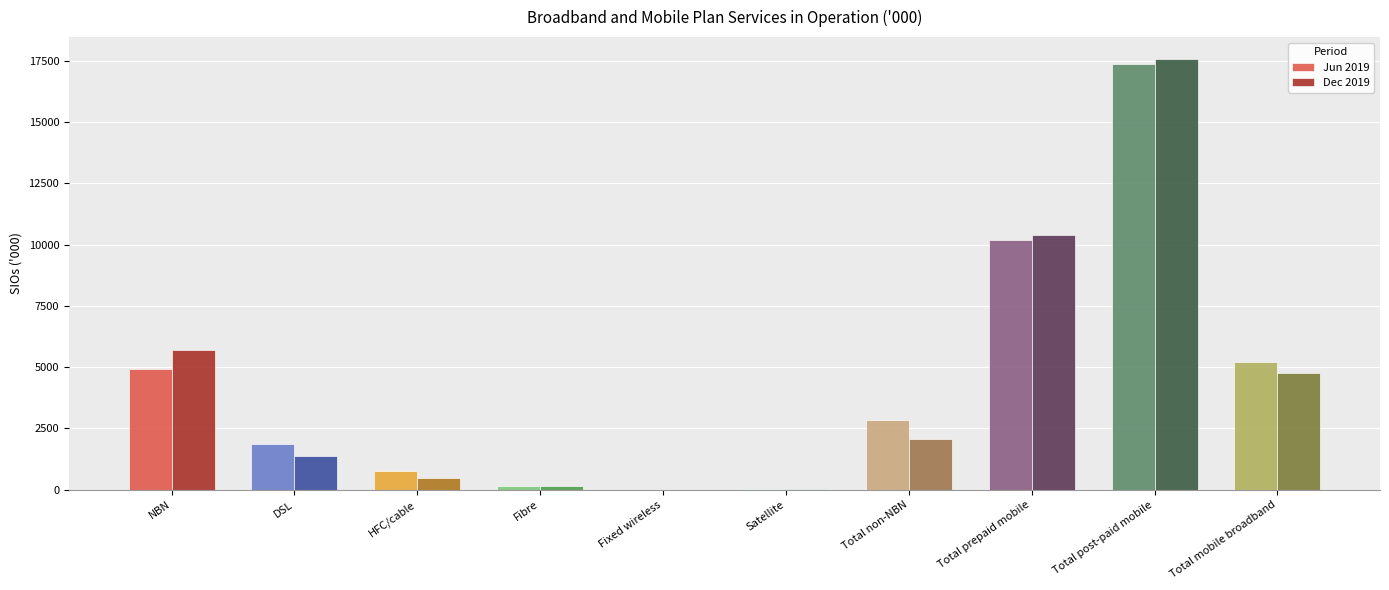

True or false: Dec 2019 has a value of 1373 at DSL.

True